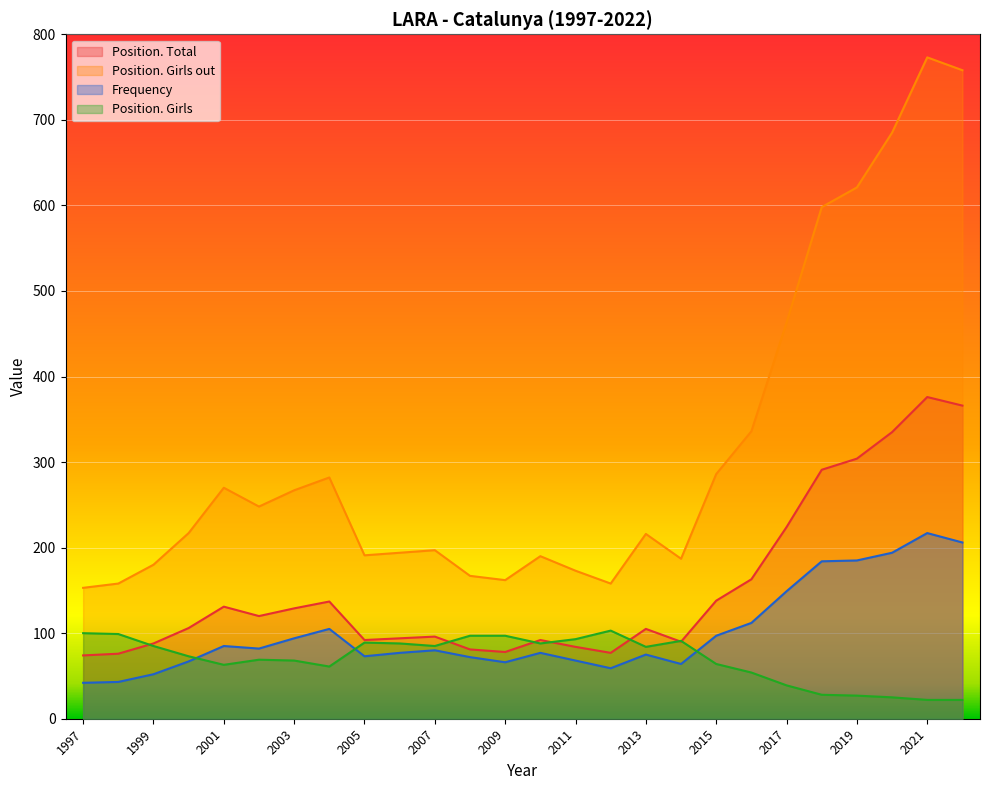

The Position. Girls out series shows 191 at 2005. True or false?

True